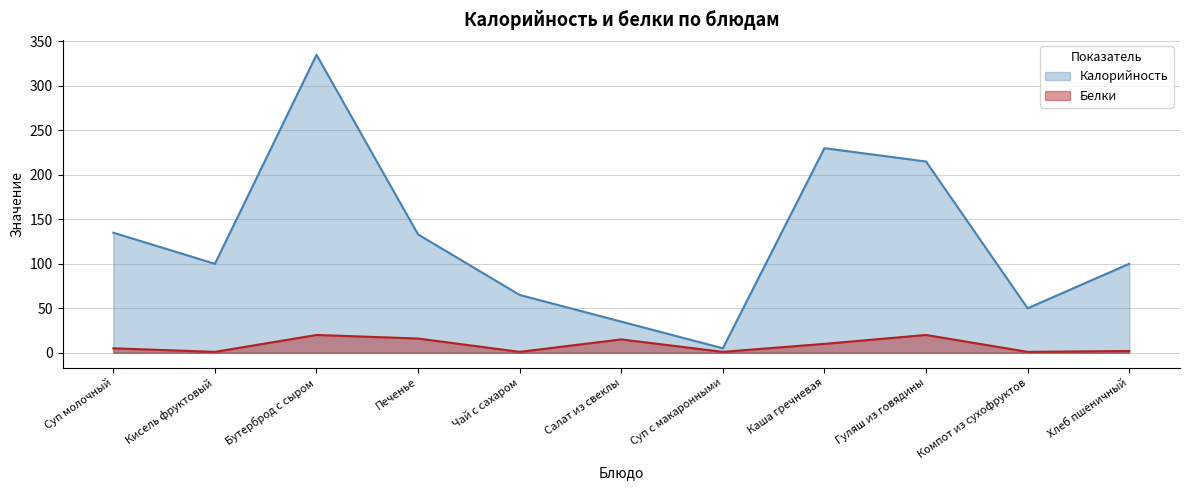

What is the difference between the highest and lowest values at Кисель фруктовый?

99